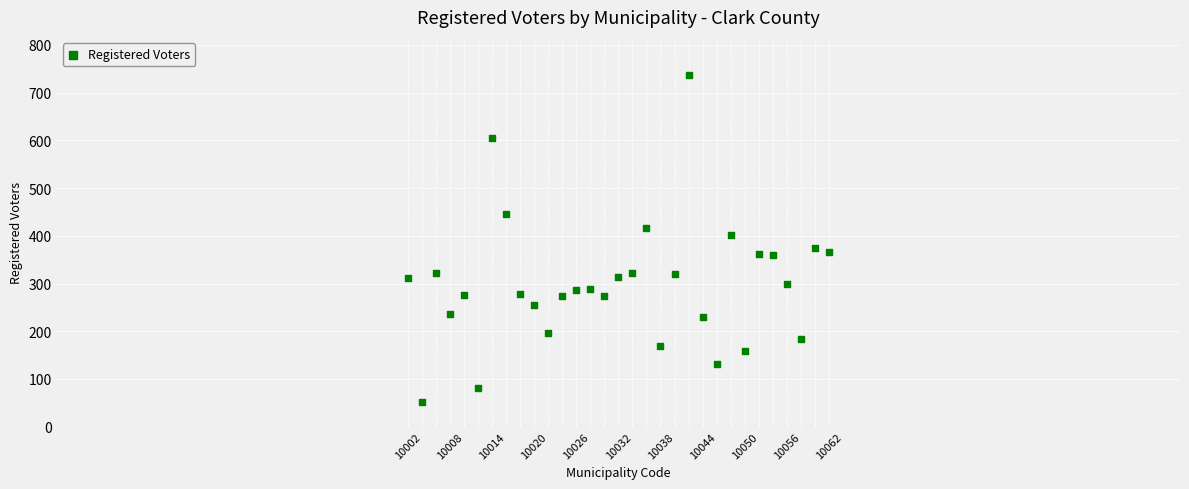

What is the range of Y values (max minus min)?

685